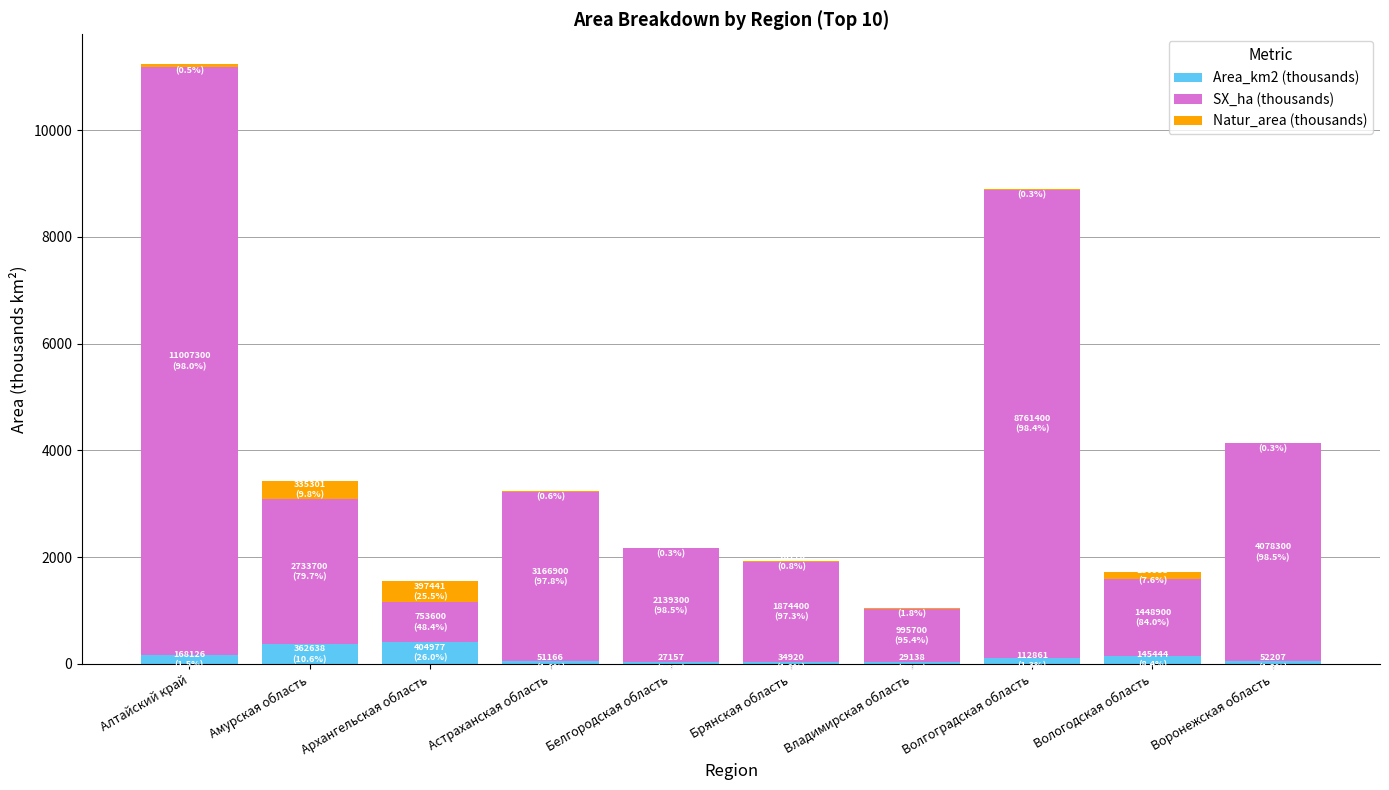

Is it true that Natur_area (thousands) equals 24.1 at Брянская область?

False